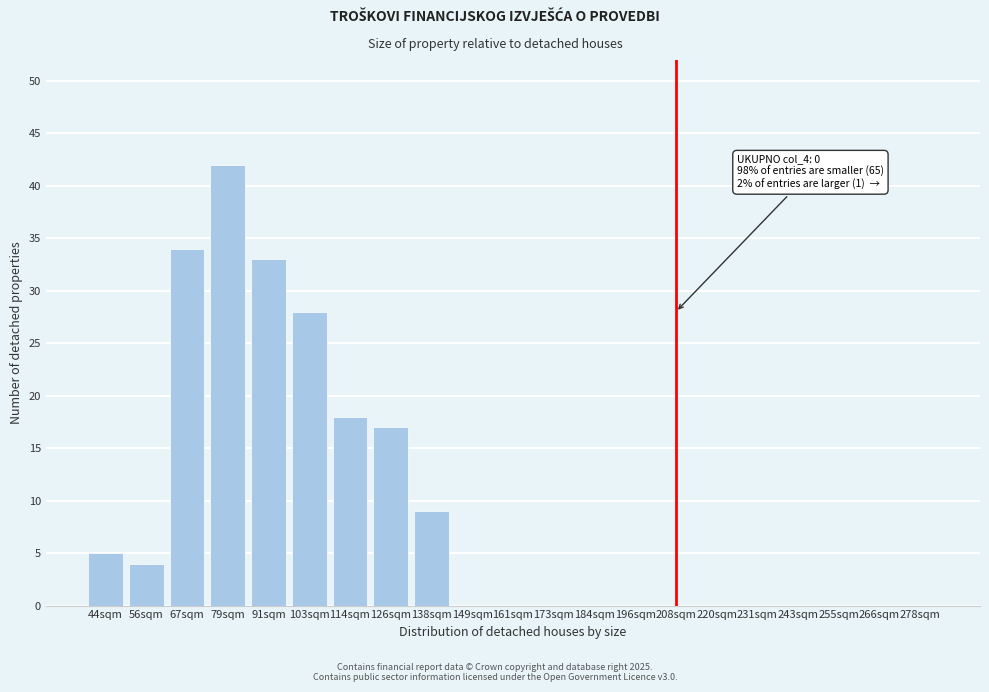

Reading left to right, list all the values displayed in this chart.

44sqm=5	56sqm=4	67sqm=34	79sqm=42	91sqm=33	103sqm=28	114sqm=18	126sqm=17	138sqm=9	149sqm=0	161sqm=0	173sqm=0	184sqm=0	196sqm=0	208sqm=0	220sqm=0	231sqm=0	243sqm=0	255sqm=0	266sqm=0	278sqm=0